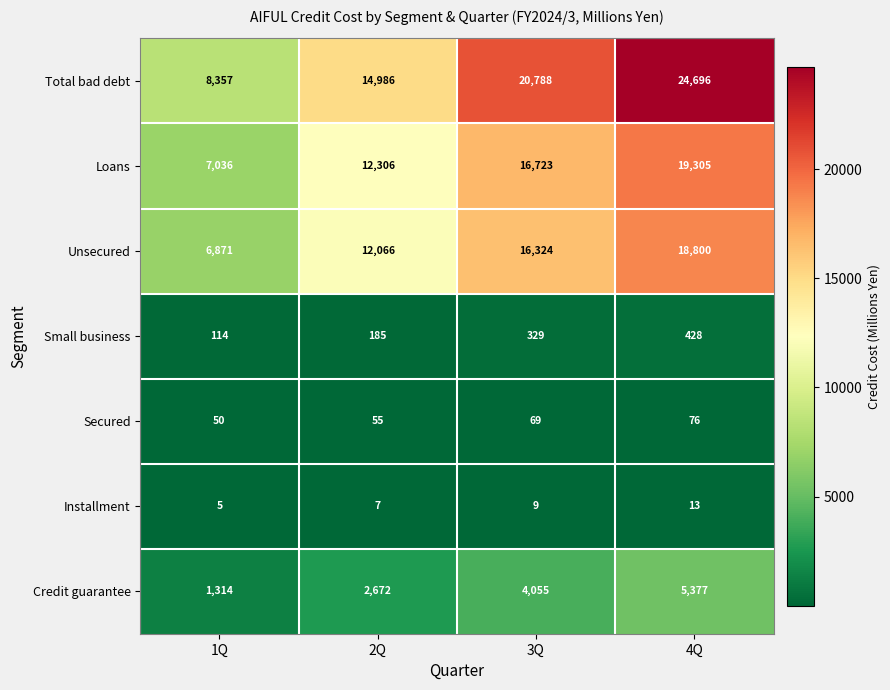

Reading right to left, extract all data points from this chart.

Total bad debt: 4Q=24696	3Q=20788	2Q=14986	1Q=8357
Loans: 4Q=19305	3Q=16723	2Q=12306	1Q=7036
Unsecured: 4Q=18800	3Q=16324	2Q=12066	1Q=6871
Small business: 4Q=428	3Q=329	2Q=185	1Q=114
Secured: 4Q=76	3Q=69	2Q=55	1Q=50
Installment: 4Q=13	3Q=9	2Q=7	1Q=5
Credit guarantee: 4Q=5377	3Q=4055	2Q=2672	1Q=1314